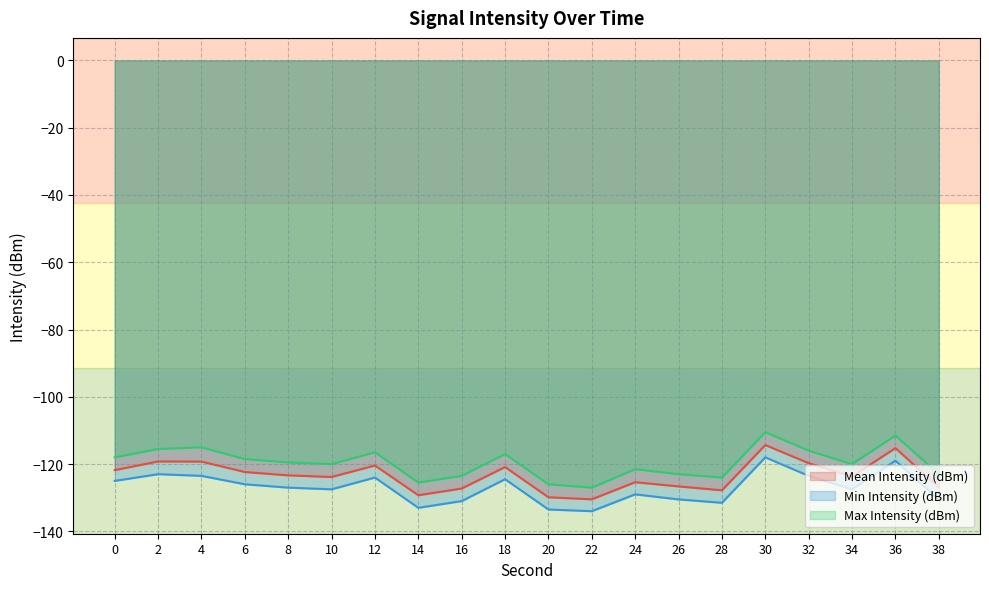

Does the chart have visible grid lines?

Yes